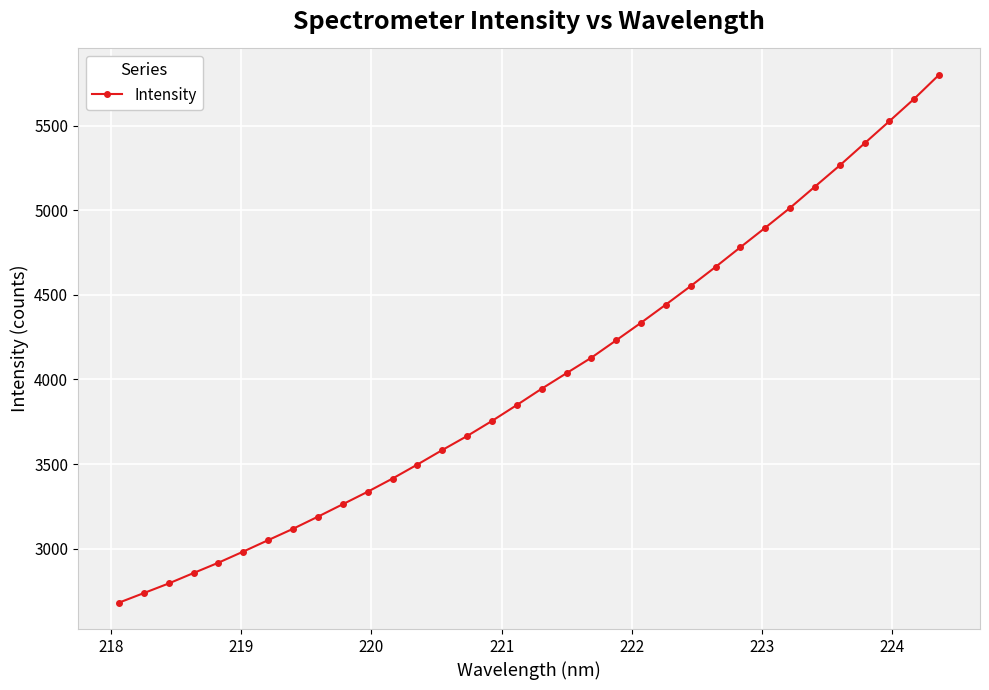

What is the greatest value displayed?

5800.4